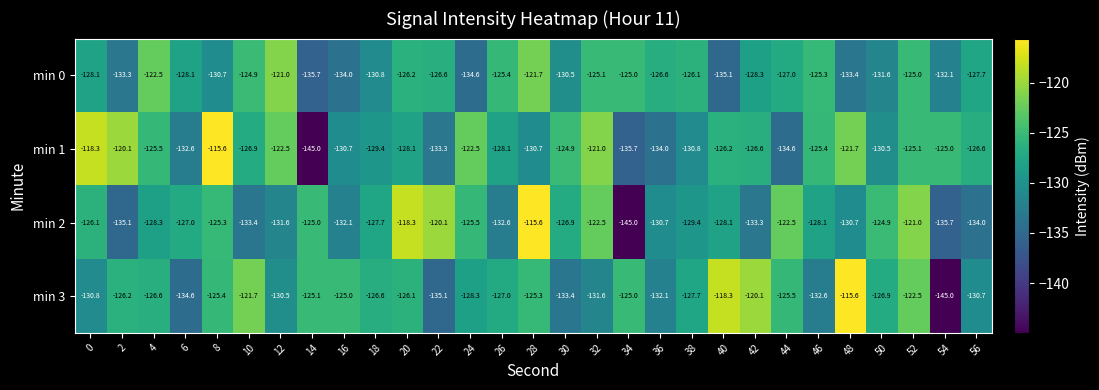

What is the highest value of the min 1 series?

-115.6